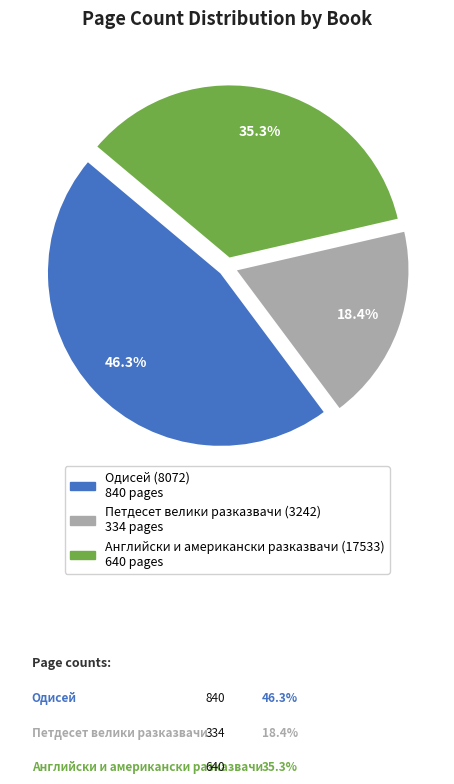

Count the number of slices in the pie.

3